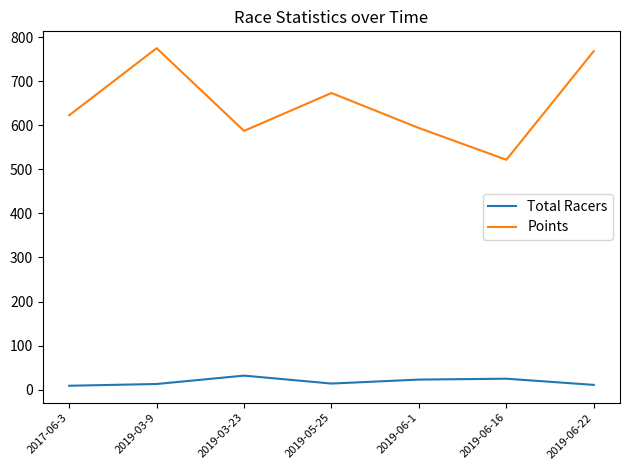

At 2019-03-9, list the series in order from largest to smallest.

Points, Total Racers